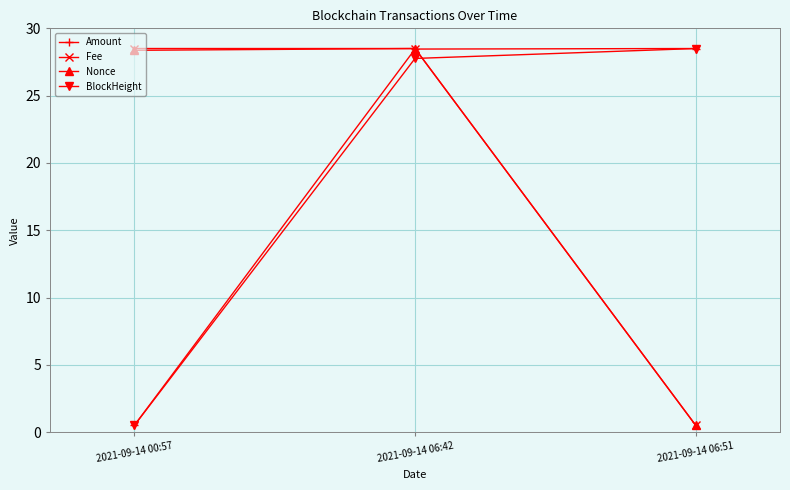

At how many categories does at least one series exceed 10?

3